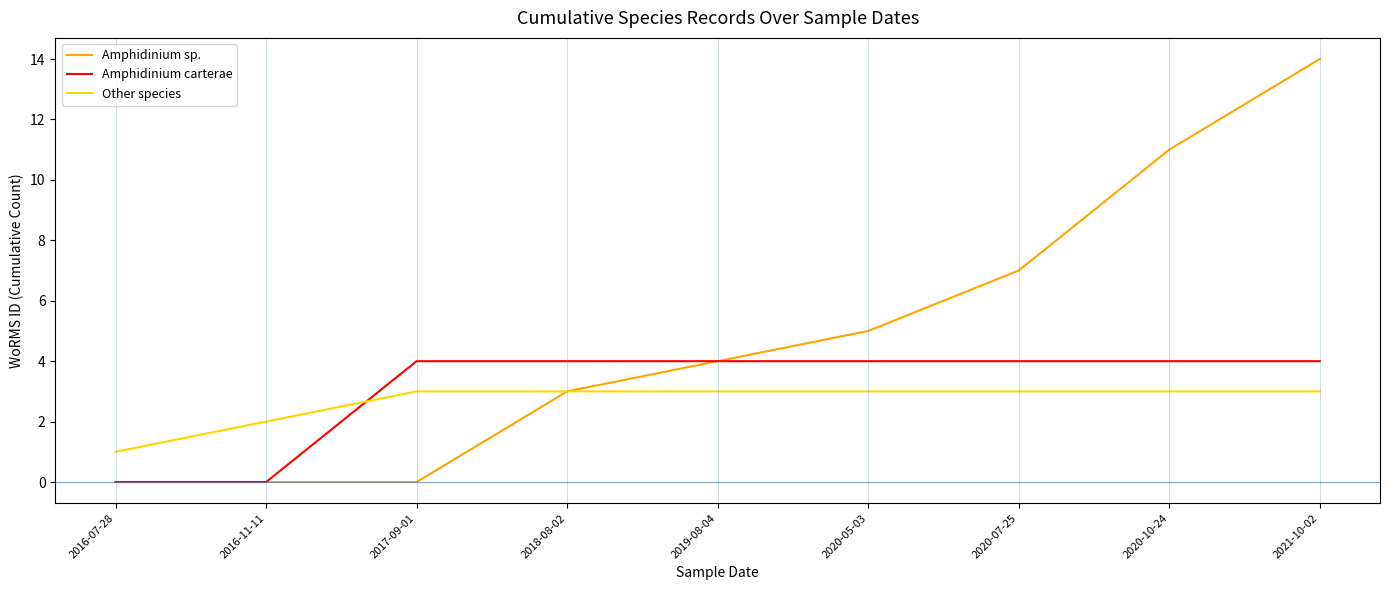

What position from the left is 2019-08-04?

5